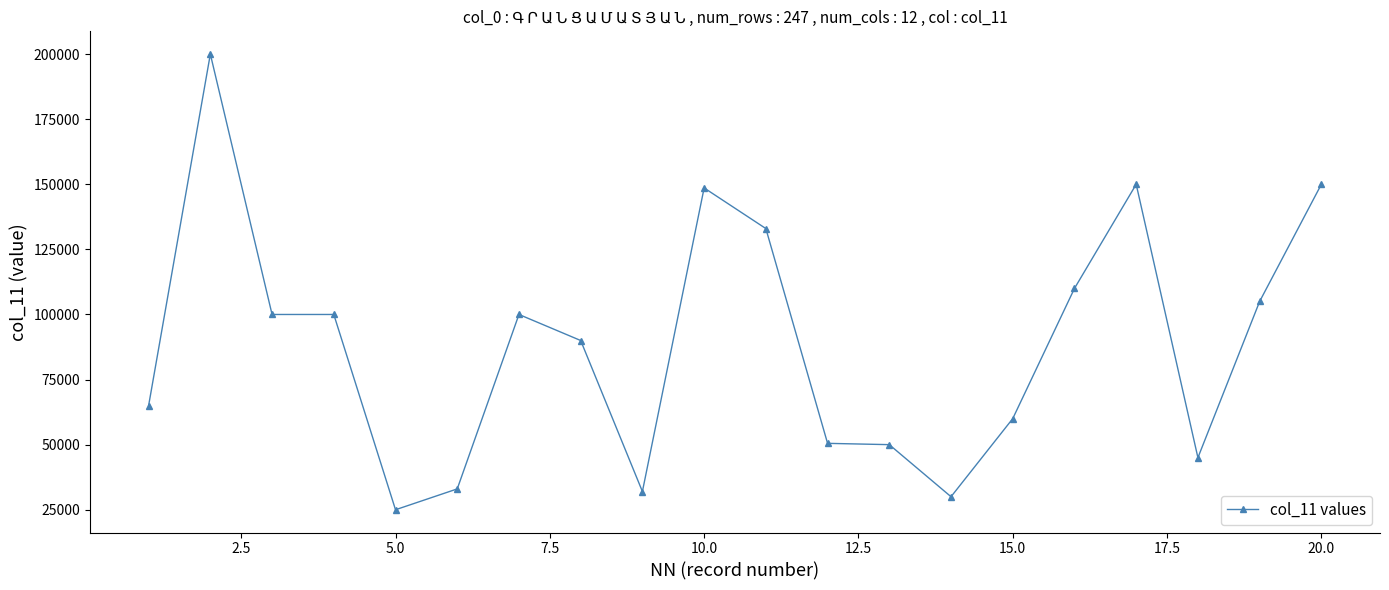

What is the value of the 3rd point from the left?

100000